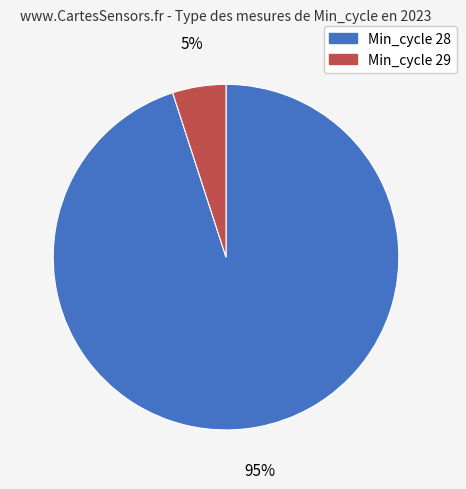

To the nearest percent, what is the difference between the largest and smallest slice percentages?

90%